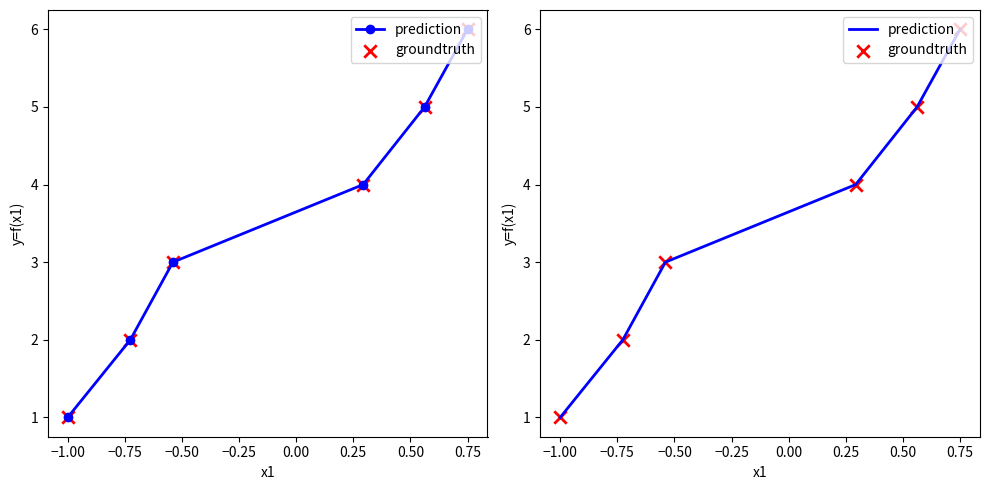

Which series contains the lowest Y value?

prediction